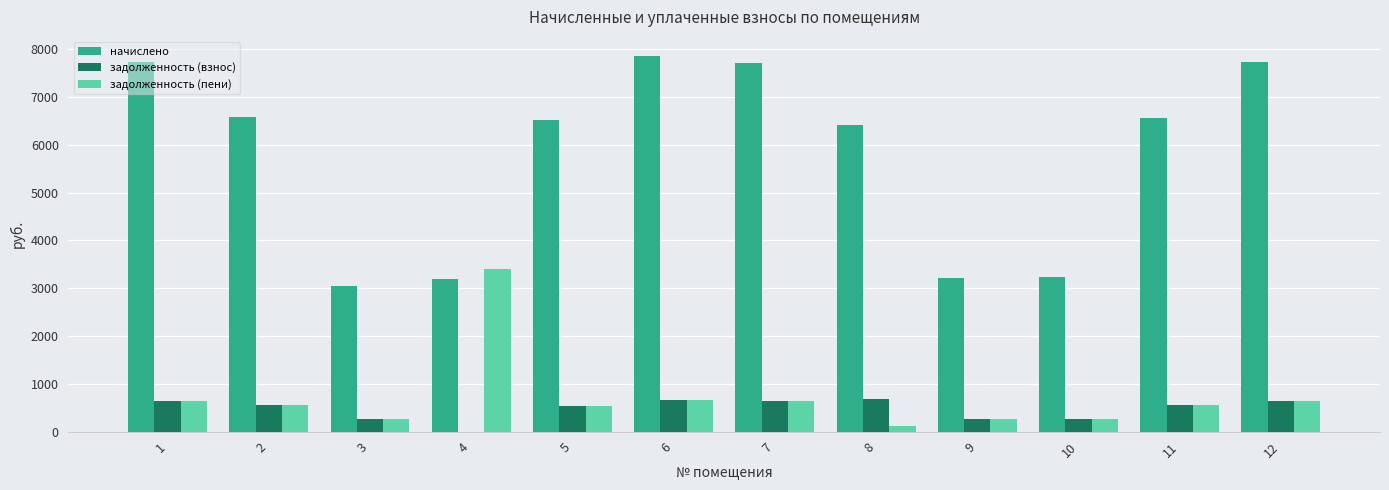

What is the greatest value displayed?

7867.3